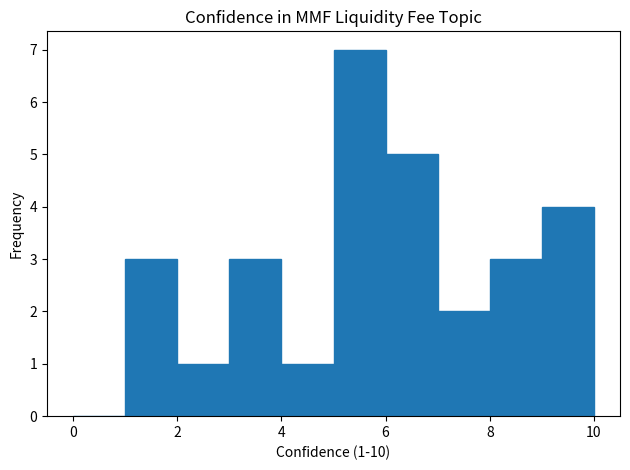

Which range on the x-axis has the tallest bar?

5 to 6